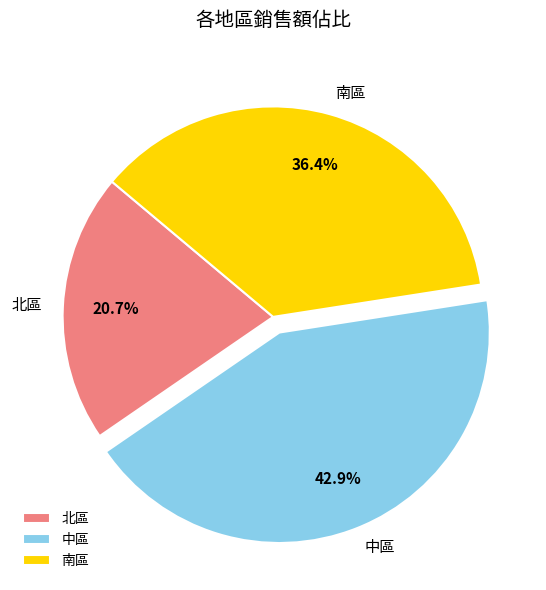

What percentage do 中區 and 南區 together represent?

79.3%